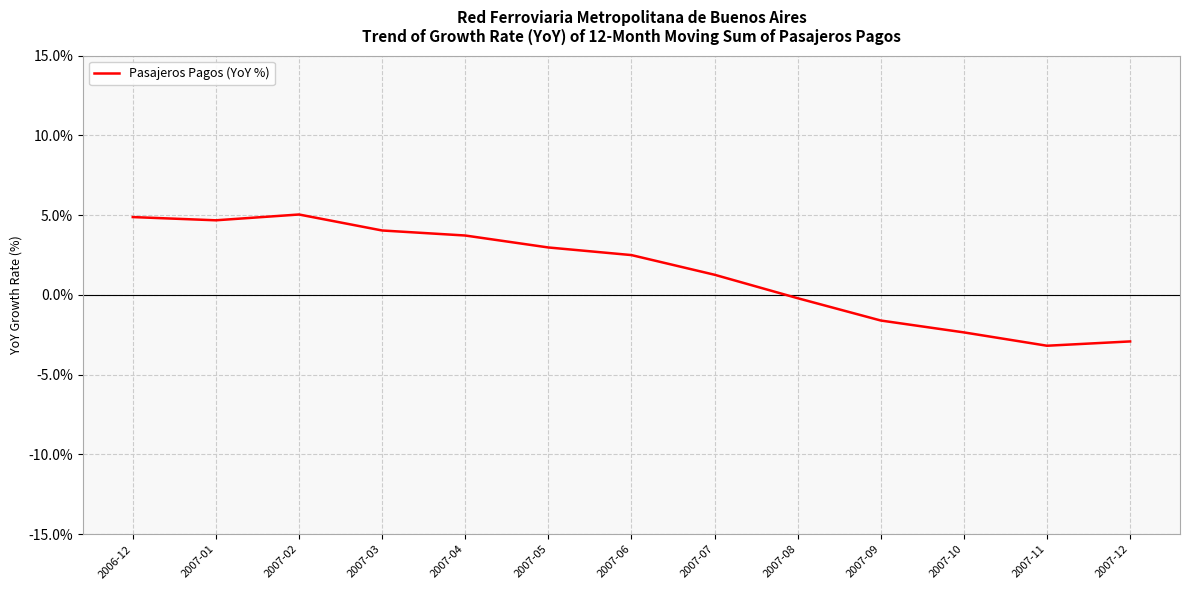

How many lines are shown in the chart?

1